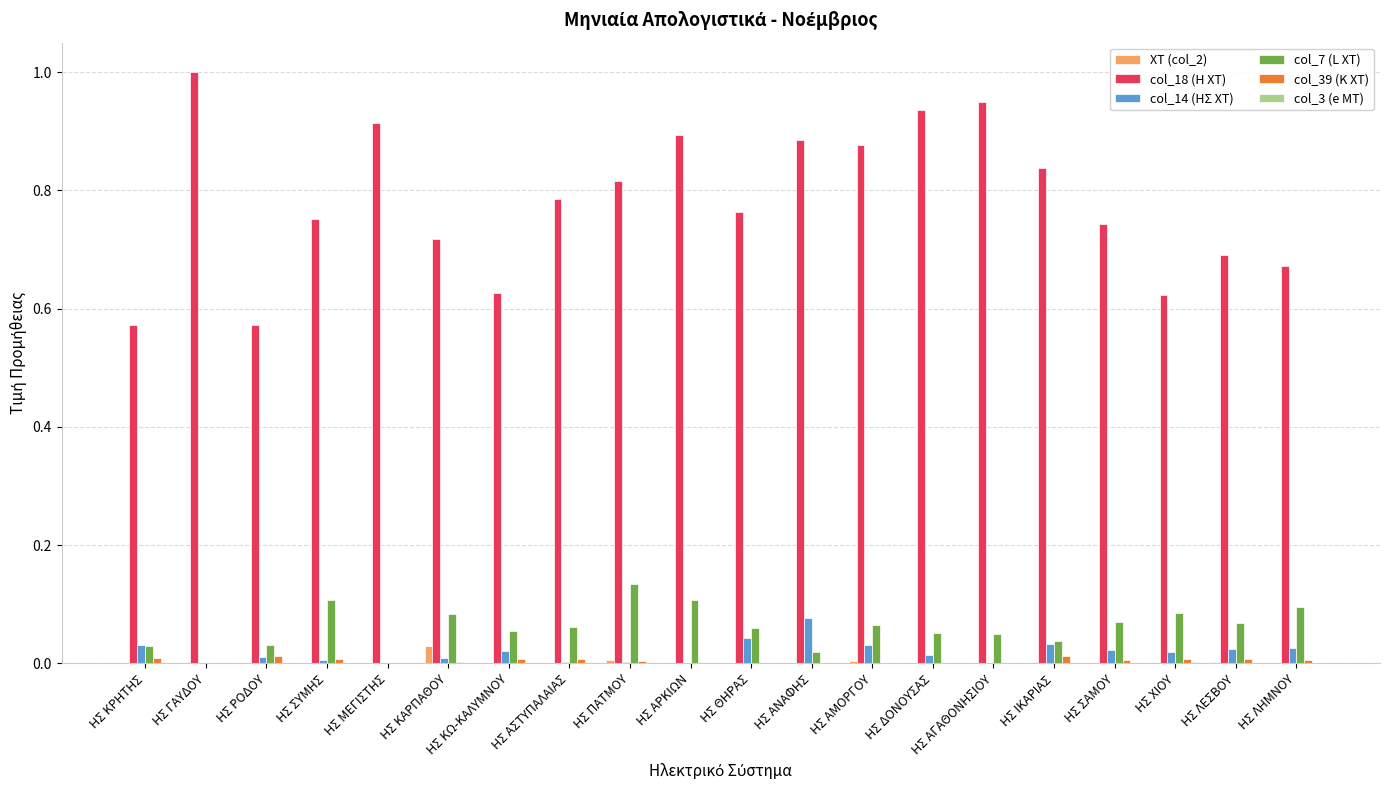

How many categories are shown in the chart?

20